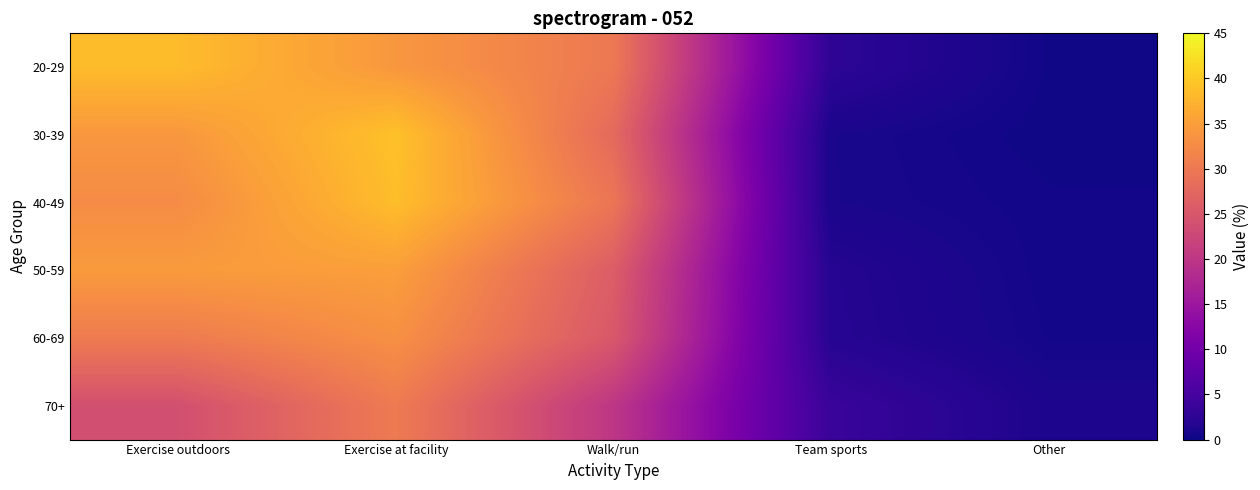

Which category has the highest value across all series?

Exercise at facility